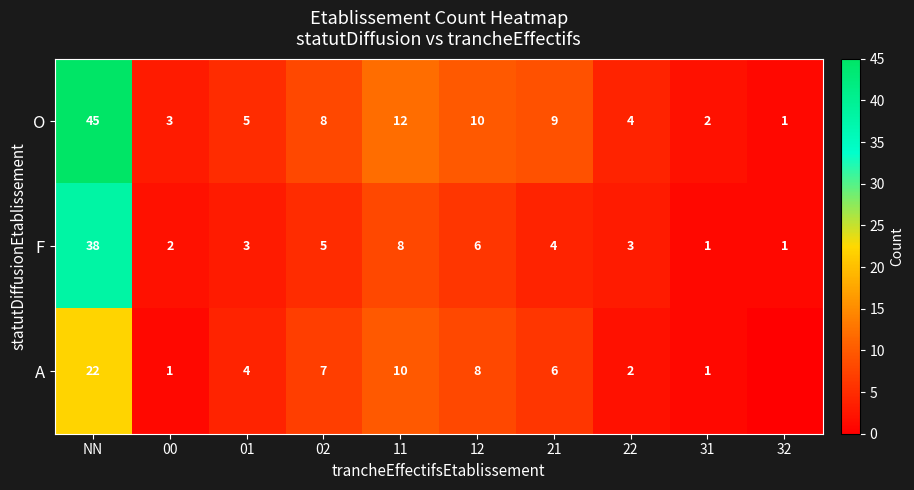

Count the number of data series in this chart.

3